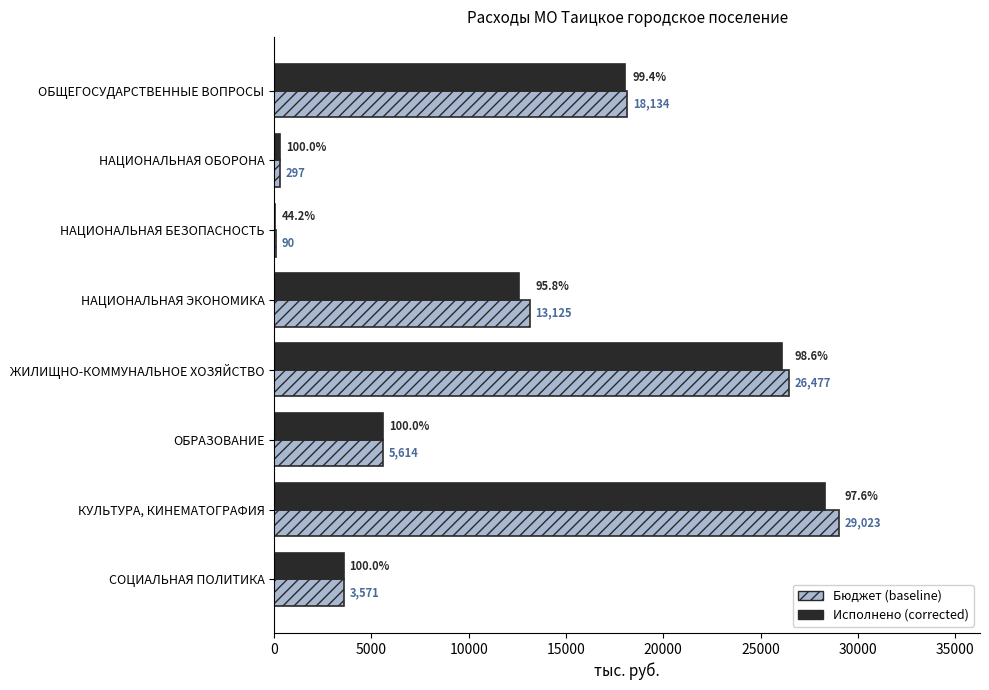

Which series has the largest total across all categories?

Бюджет (baseline)